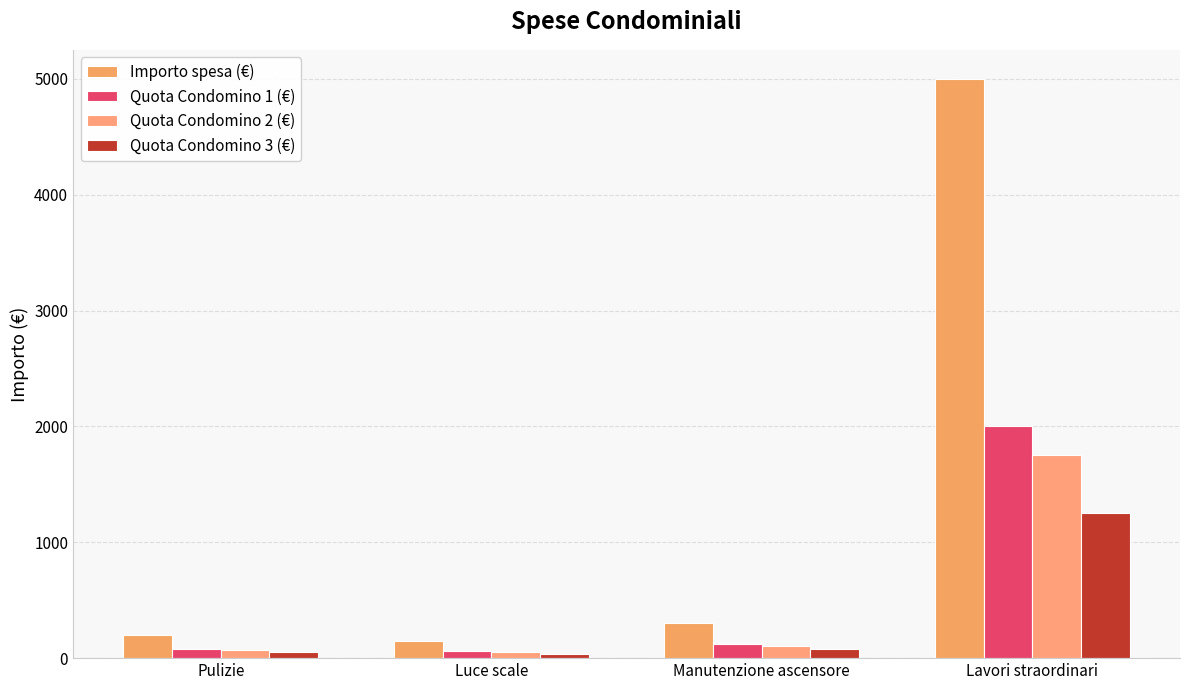

Rank the series by their maximum value, from highest to lowest.

Importo spesa (€), Quota Condomino 1 (€), Quota Condomino 2 (€), Quota Condomino 3 (€)